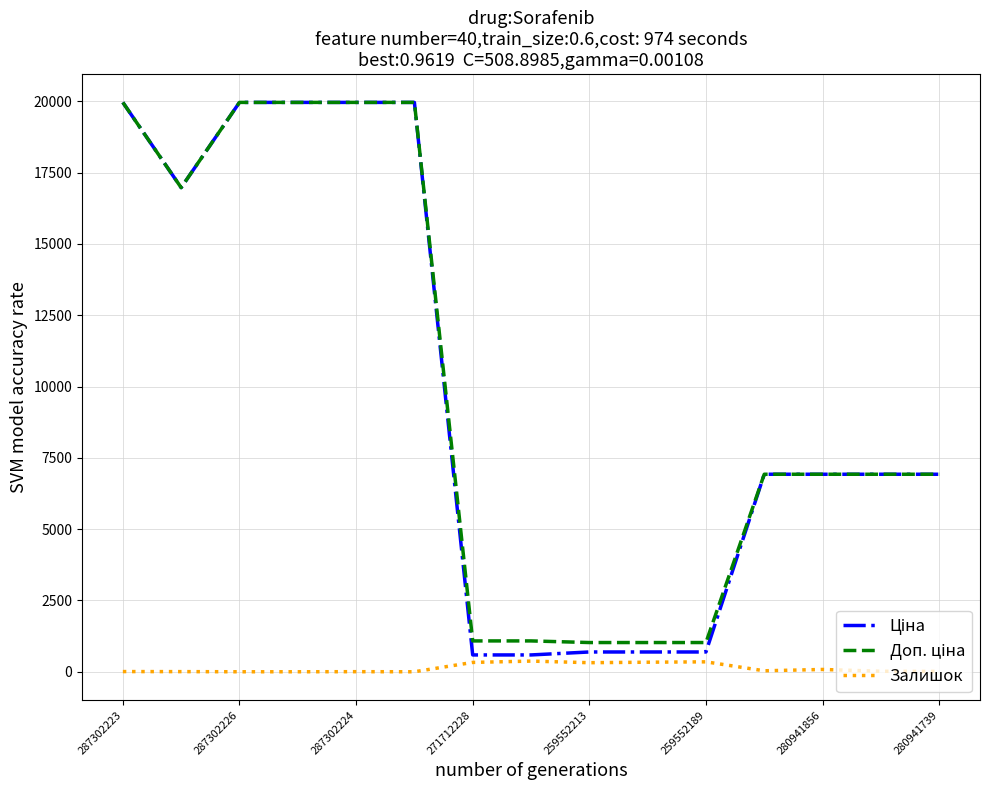

At how many categories does at least one series exceed 16551?

6